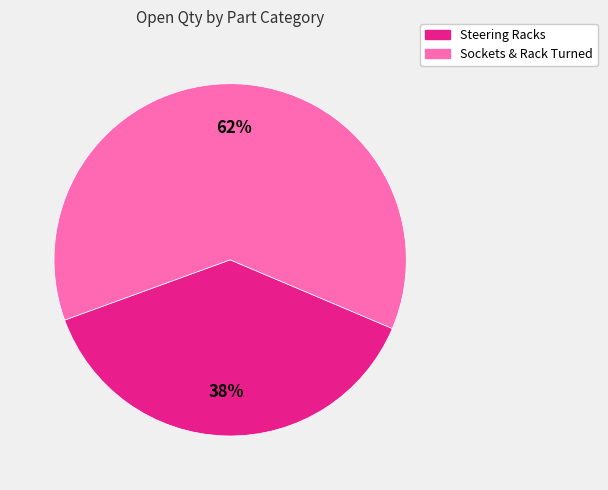

Is there a majority slice in this chart?

Yes